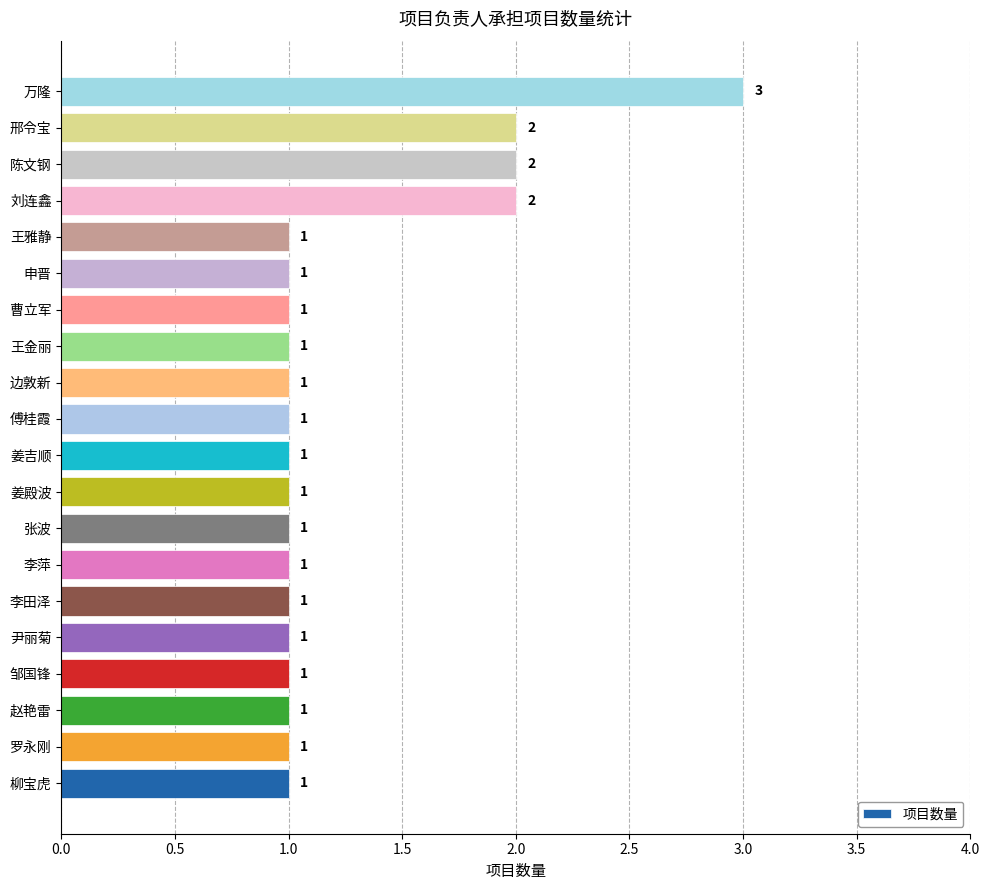

Reading bottom to top, transcribe all the data shown in this chart.

1	1	1	1	1	1	1	1	1	1	1	1	1	1	1	1	2	2	2	3